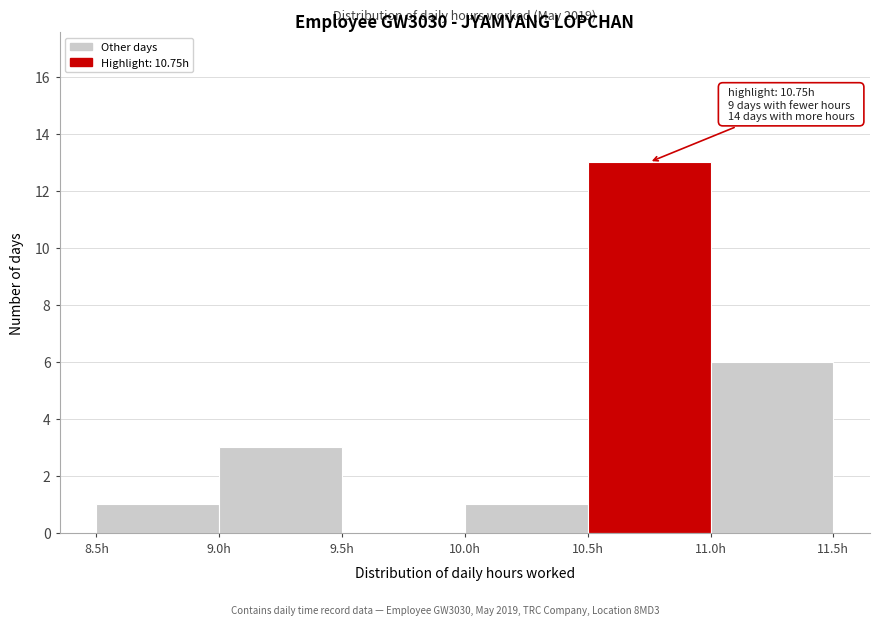

Which range on the x-axis has the tallest bar?

10.5 to 11.0